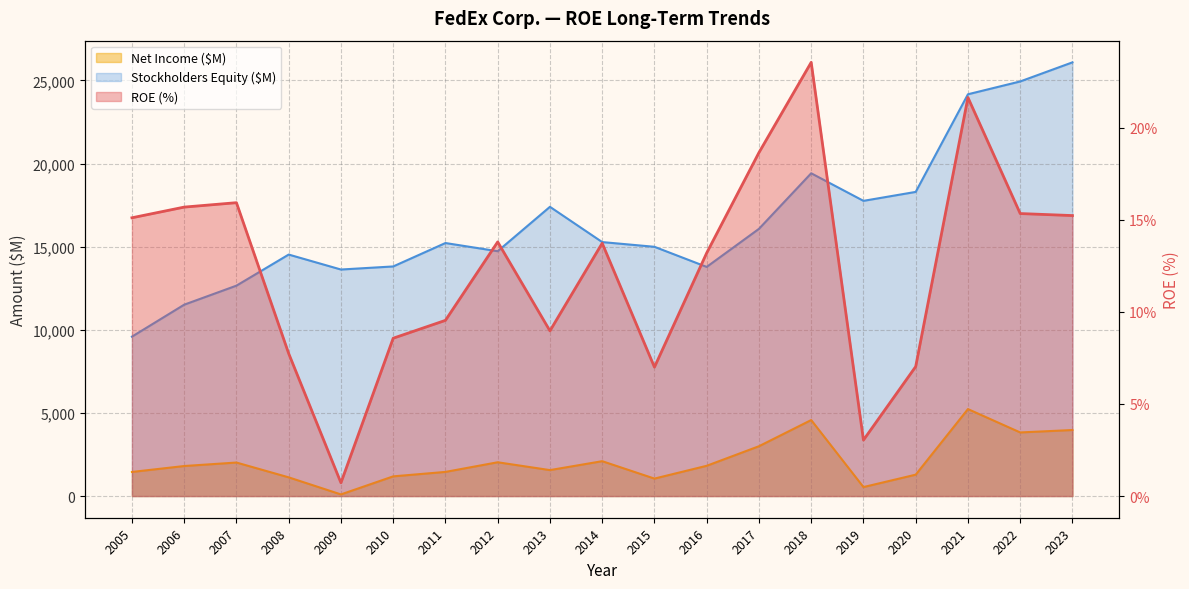

How many lines are shown in the chart?

3